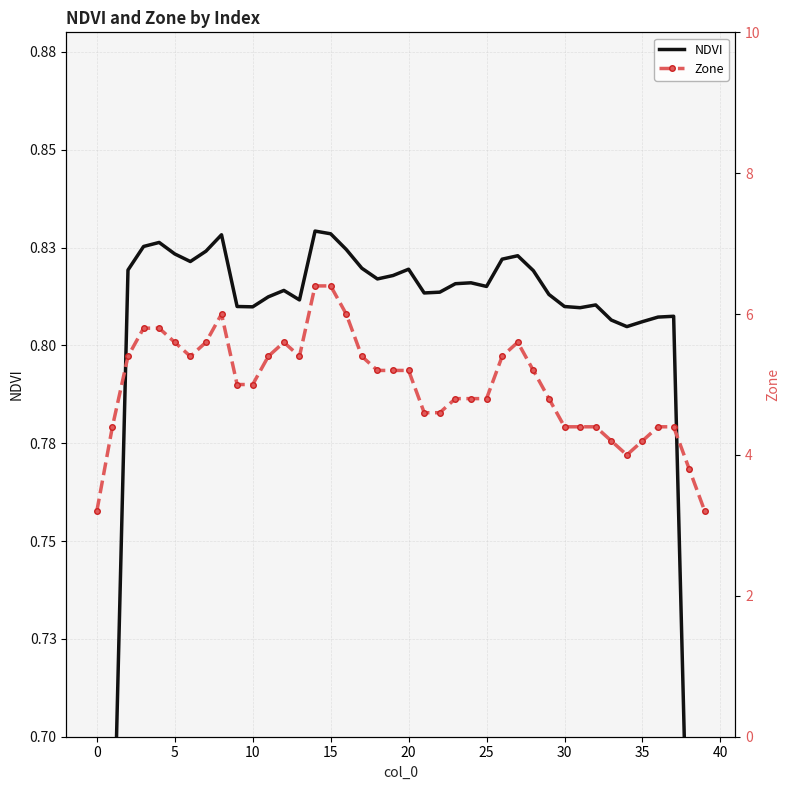

True or false: Zone has more than 1 points higher than both neighbors.

True